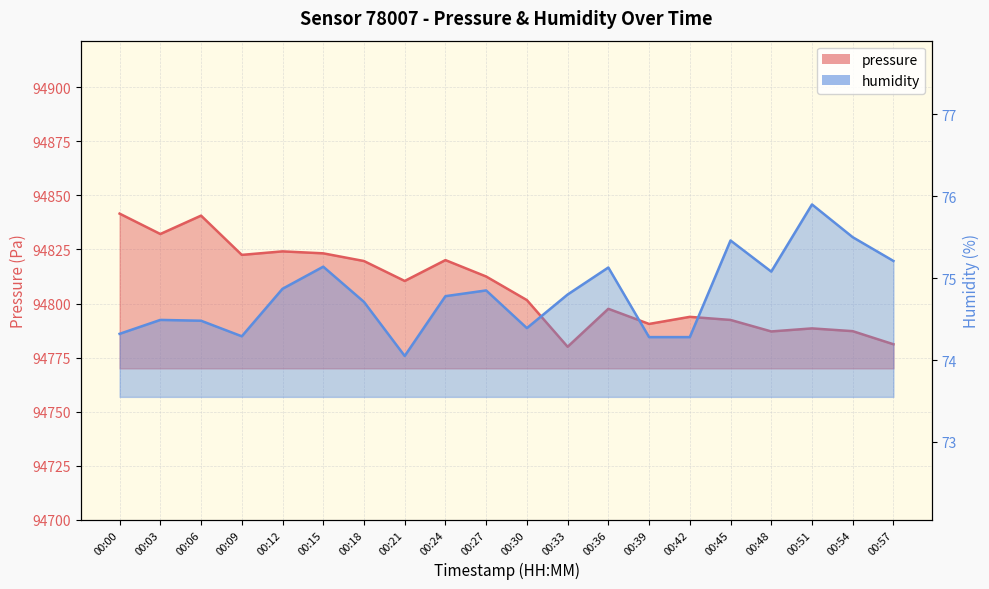

What is the difference between the maximum and minimum values in the humidity series?

1.9